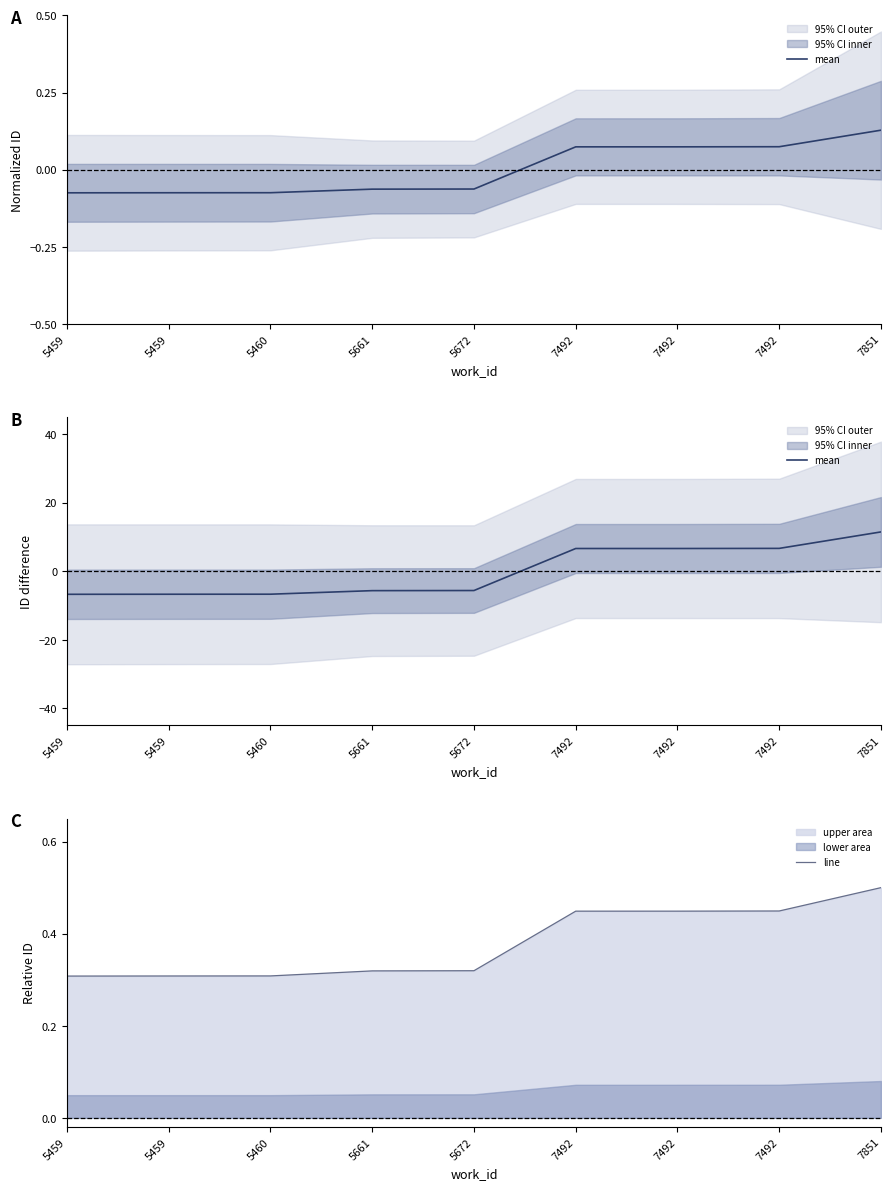

Which series has the largest range (max minus min)?

mean